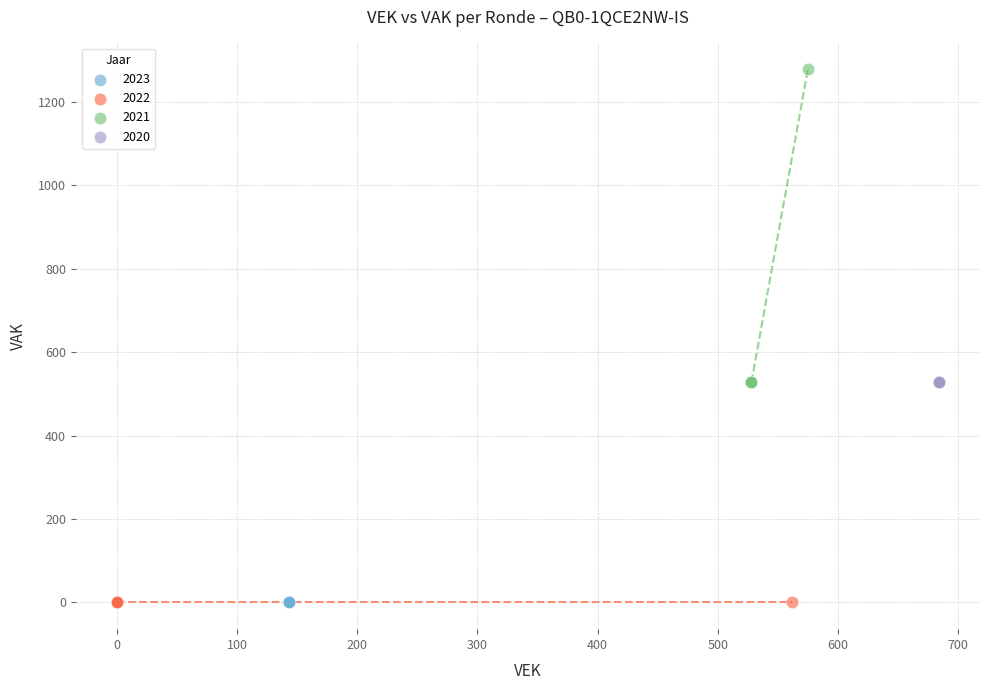

Which series contains the highest Y value?

2021